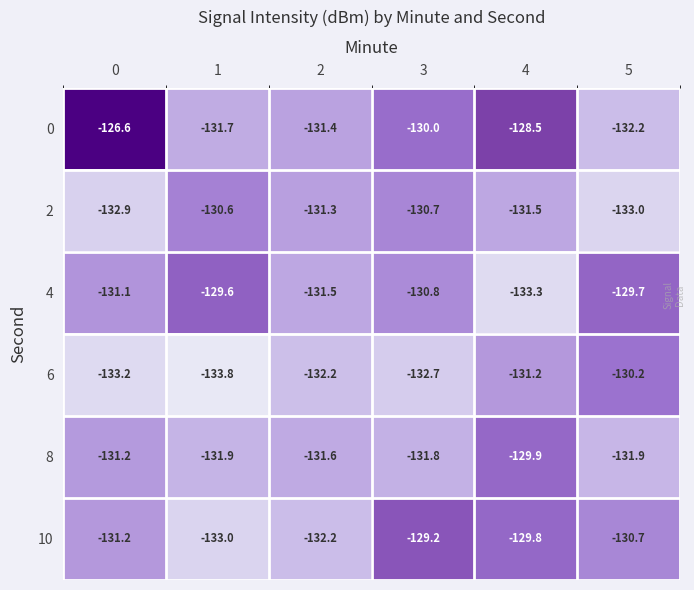

True or false: 0 has a value of -33.5 at 2.

False